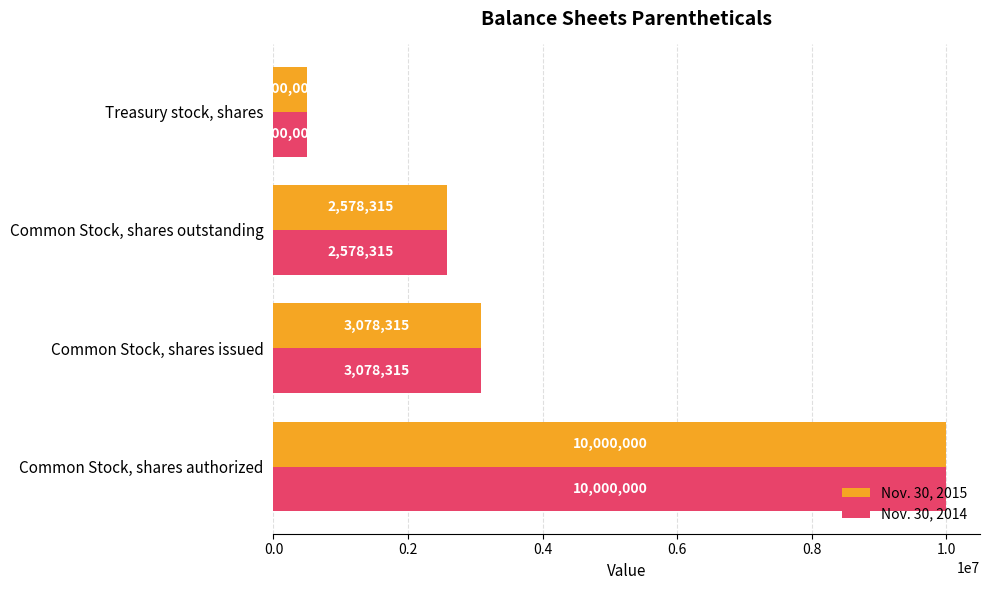

The value of Nov. 30, 2014 at Common Stock, shares issued is 3078315. True or false?

True